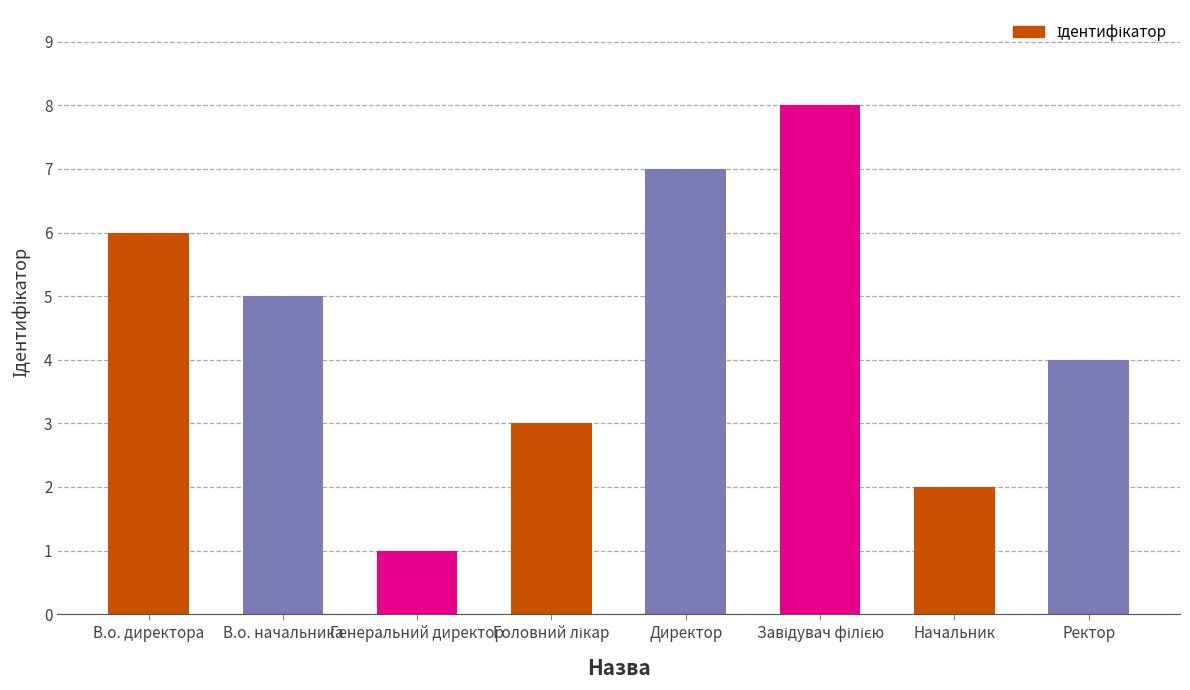

What is the difference between the second highest and second lowest values?

5